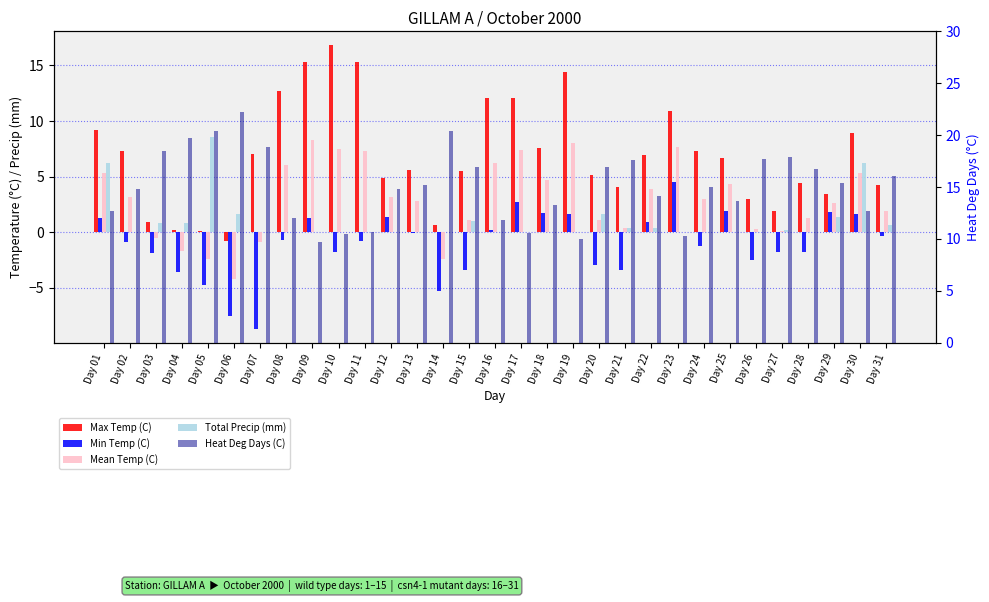

True or false: Heat Deg Days (C) has a value of 6.8 at Day 18.

False